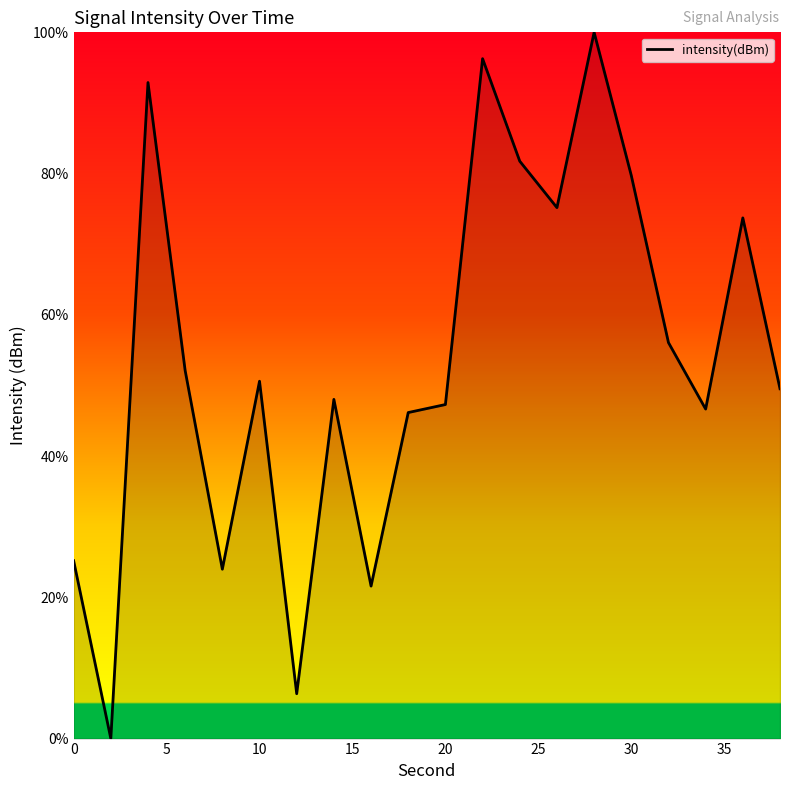

What is the greatest value displayed?

100.0